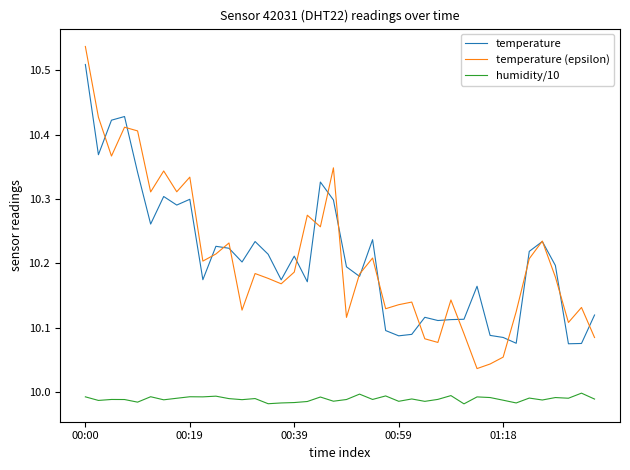

What is the difference between the maximum and minimum values in the temperature (epsilon) series?

0.5